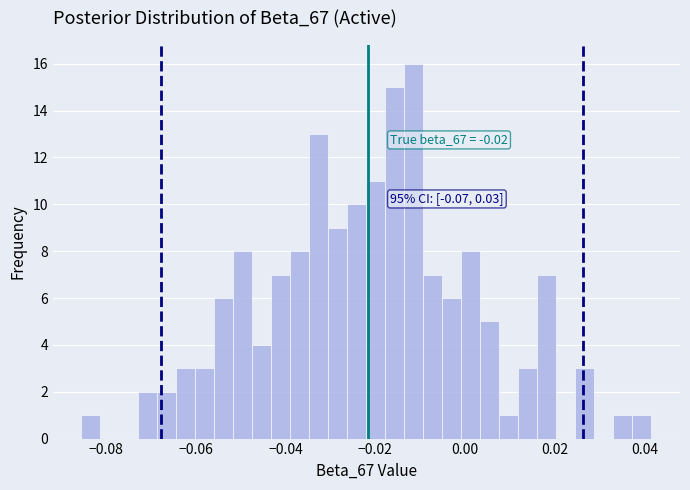

Read against the x-axis, roughly where is the centre of the tallest bar?

-0.012